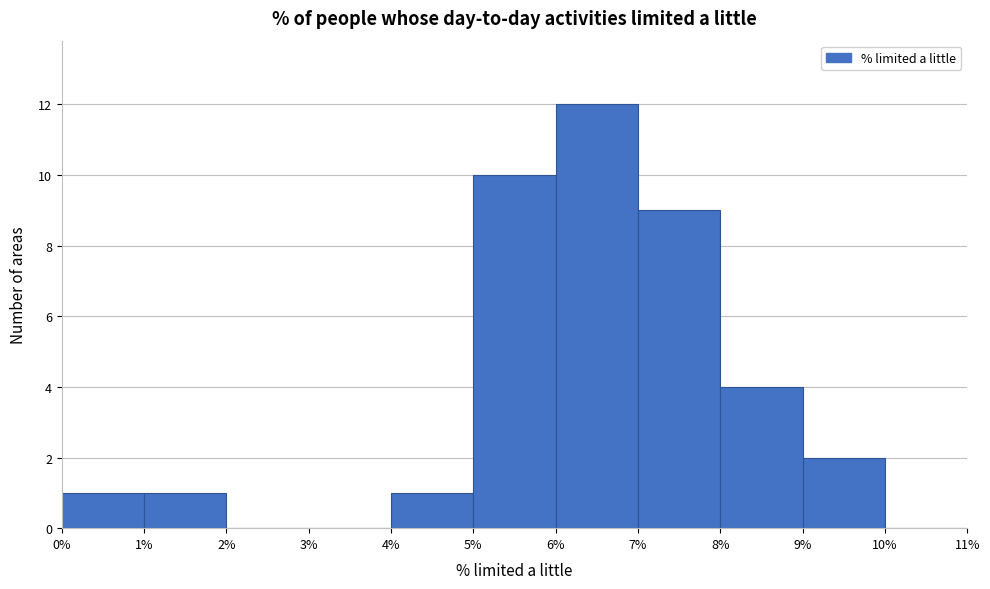

Reading left to right, list every bar in this chart as the range it spans on the x-axis followed by its height. The values are not printed on the chart, so give them approximately, as read against the axis.

0% to 1%: 1
1% to 2%: 1
2% to 3%: 0
3% to 4%: 0
4% to 5%: 1
5% to 6%: 10
6% to 7%: 12
7% to 8%: 9
8% to 9%: 4
9% to 10%: 2
10% to 11%: 0